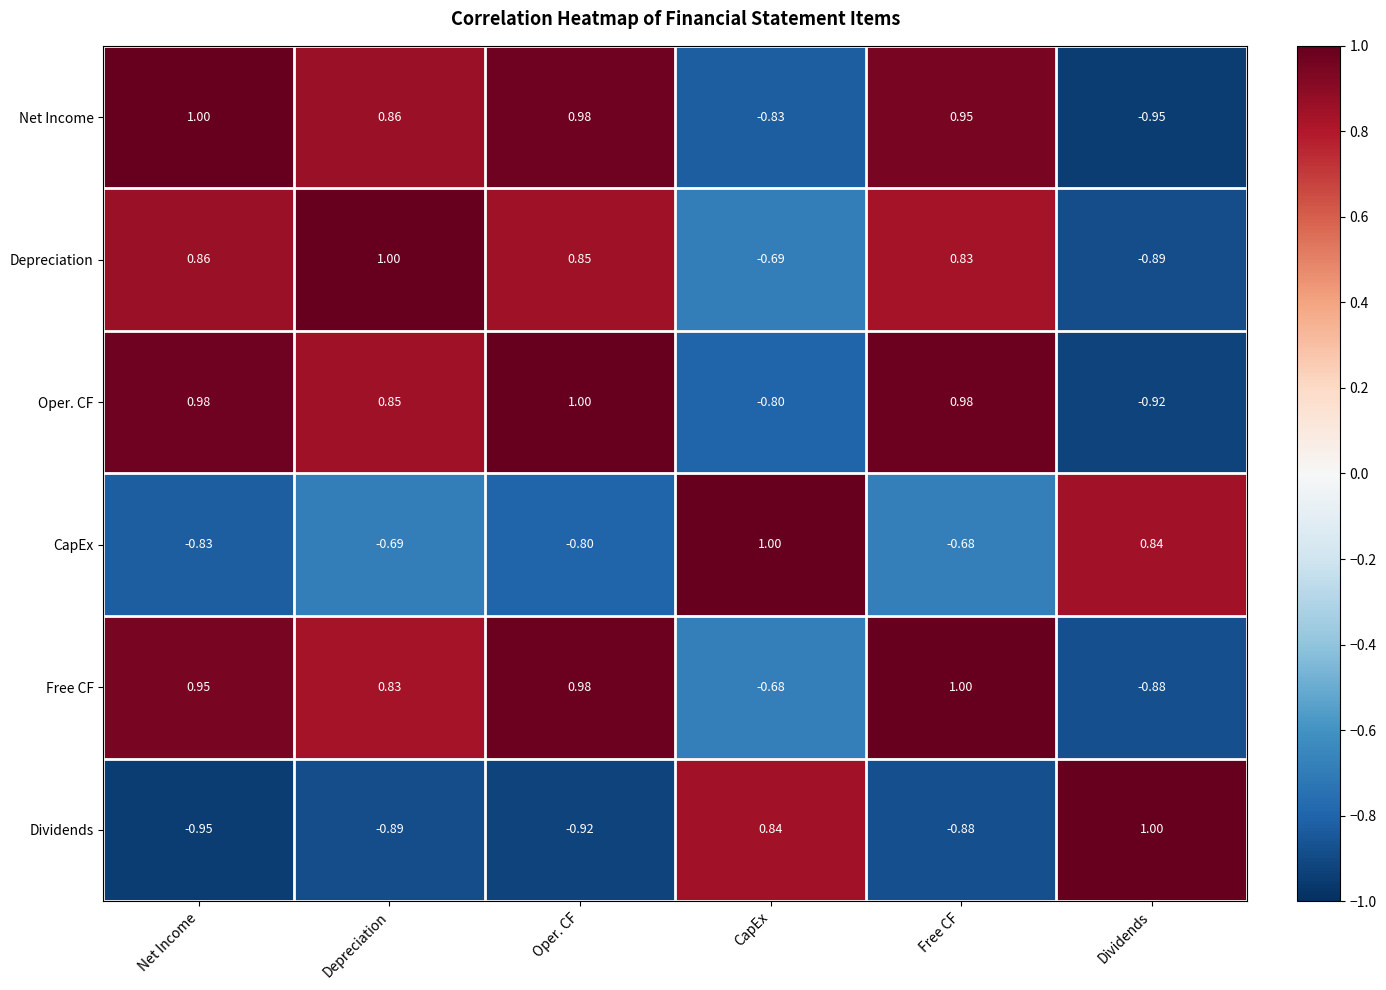

List the labels in order of Depreciation value, largest first.

Depreciation, Net Income, Oper. CF, Free CF, CapEx, Dividends